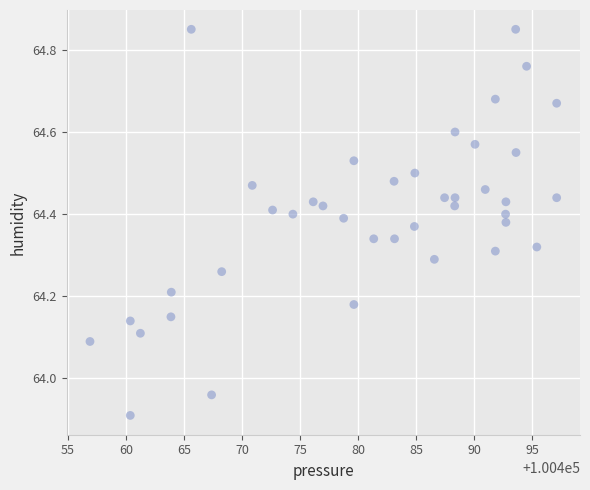

What is the range of X values (max minus min)?

40.2